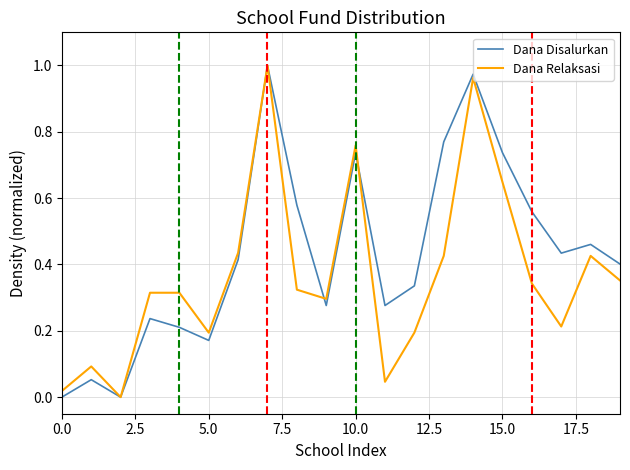

What is the sum of all Dana Disalurkan values?

8.6